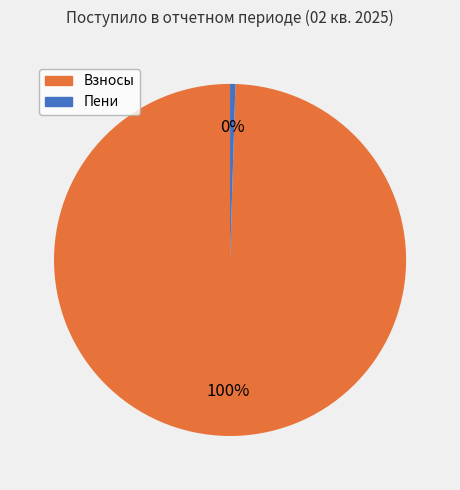

Is there a majority slice in this chart?

Yes